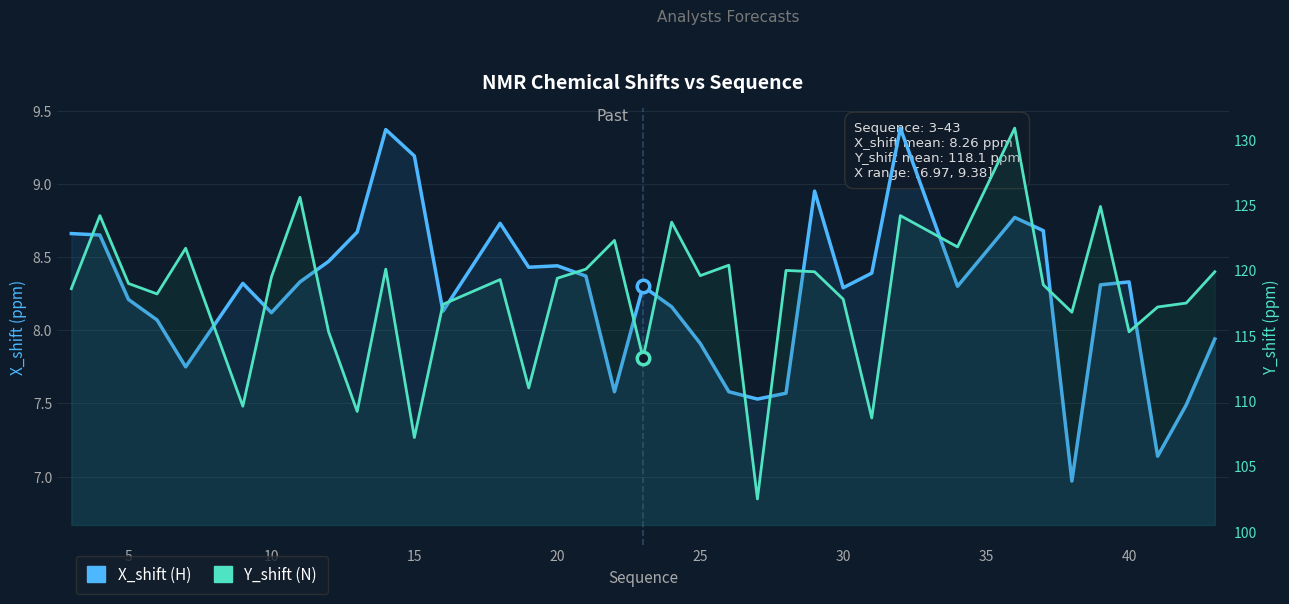

Which series has the largest range (max minus min)?

Y_shift (N)